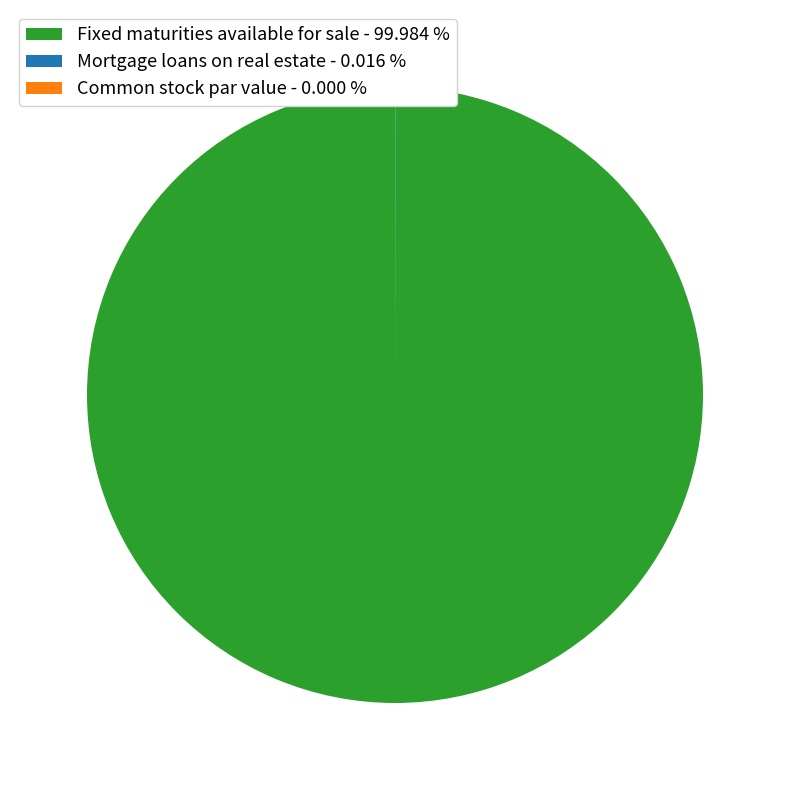

Which category accounts for the majority?

Fixed maturities available for sale